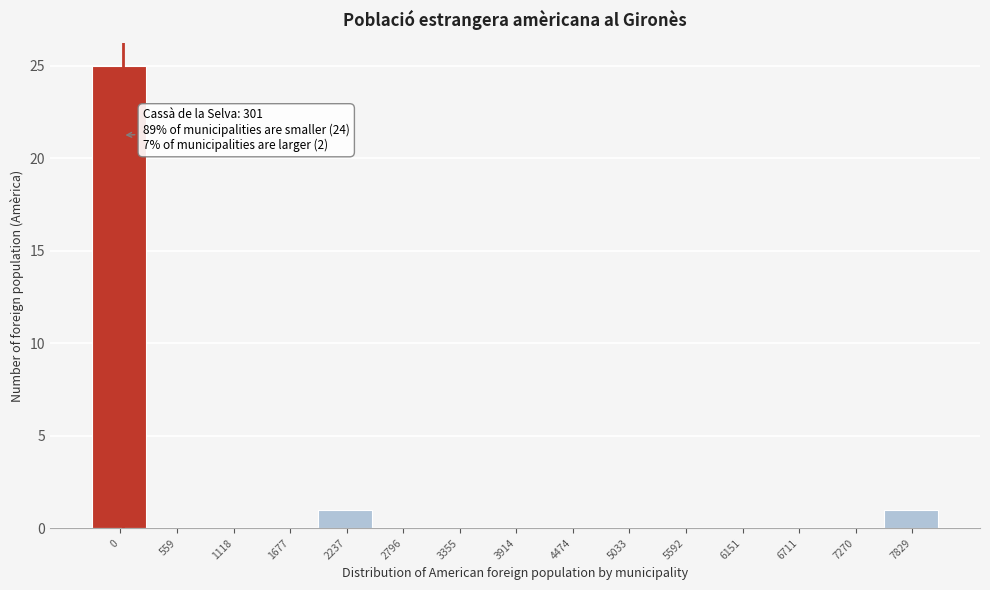

Reading left to right, extract all data points from this chart.

0=25	559=0	1118=0	1677=0	2237=1	2796=0	3355=0	3914=0	4474=0	5033=0	5592=0	6151=0	6711=0	7270=0	7829=1